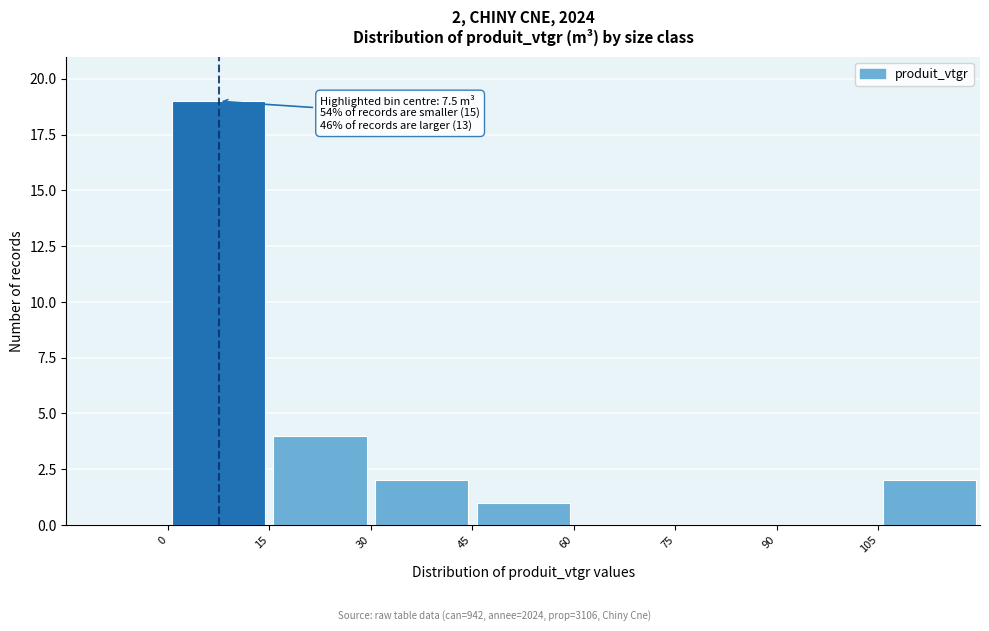

Which range on the x-axis has the tallest bar?

0 to 15